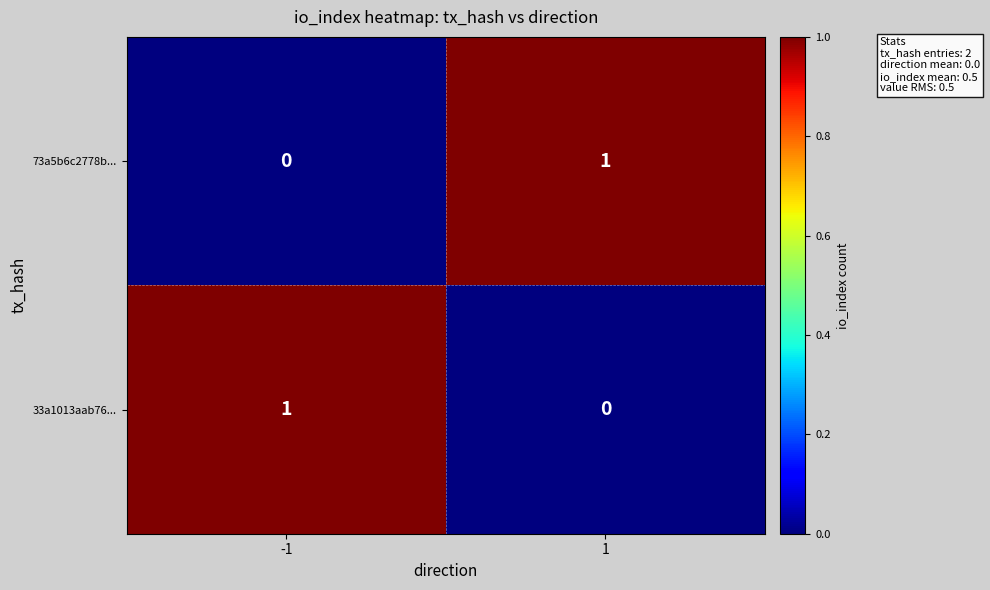

The 73a5b6c2778b... series shows 0 at 1. True or false?

False